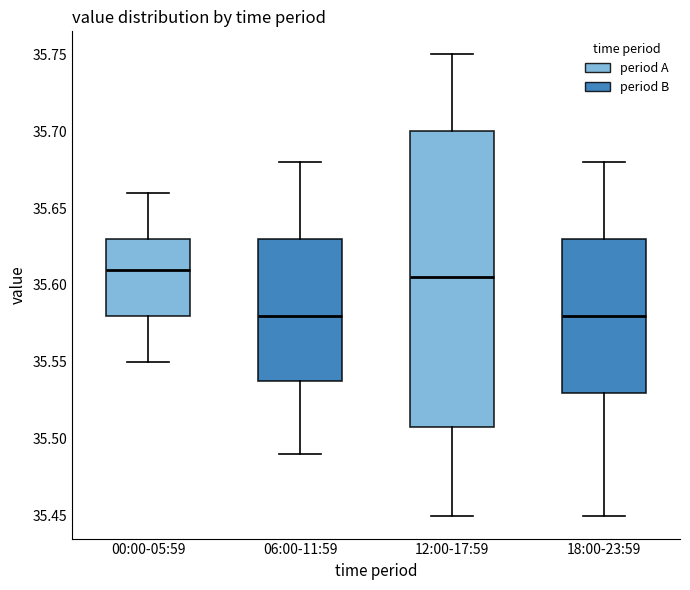

Where does the median line of the box for 18:00-23:59 sit on the y-axis? The values are not printed on the chart, so give them approximately, as read against the axis.

35.580